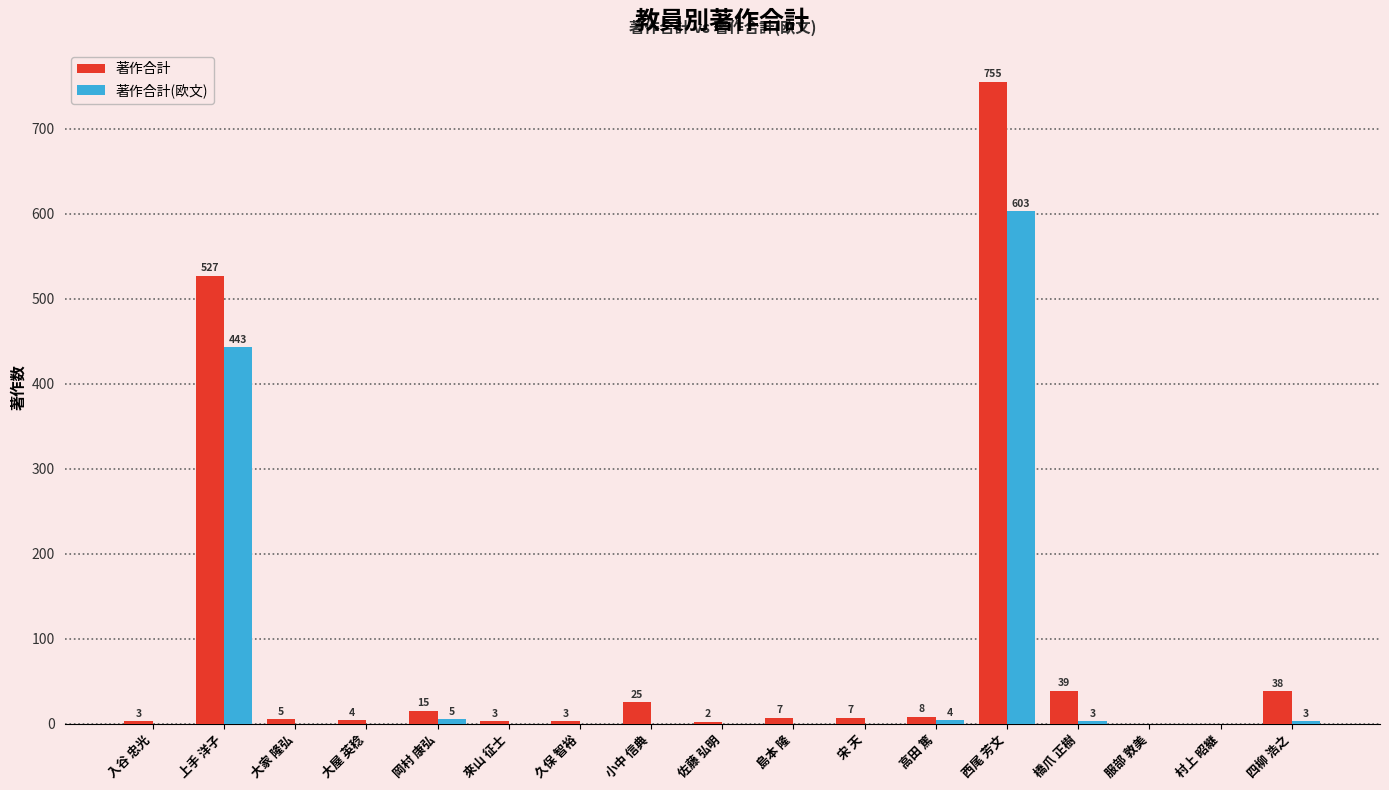

How many categories are shown in the chart?

17